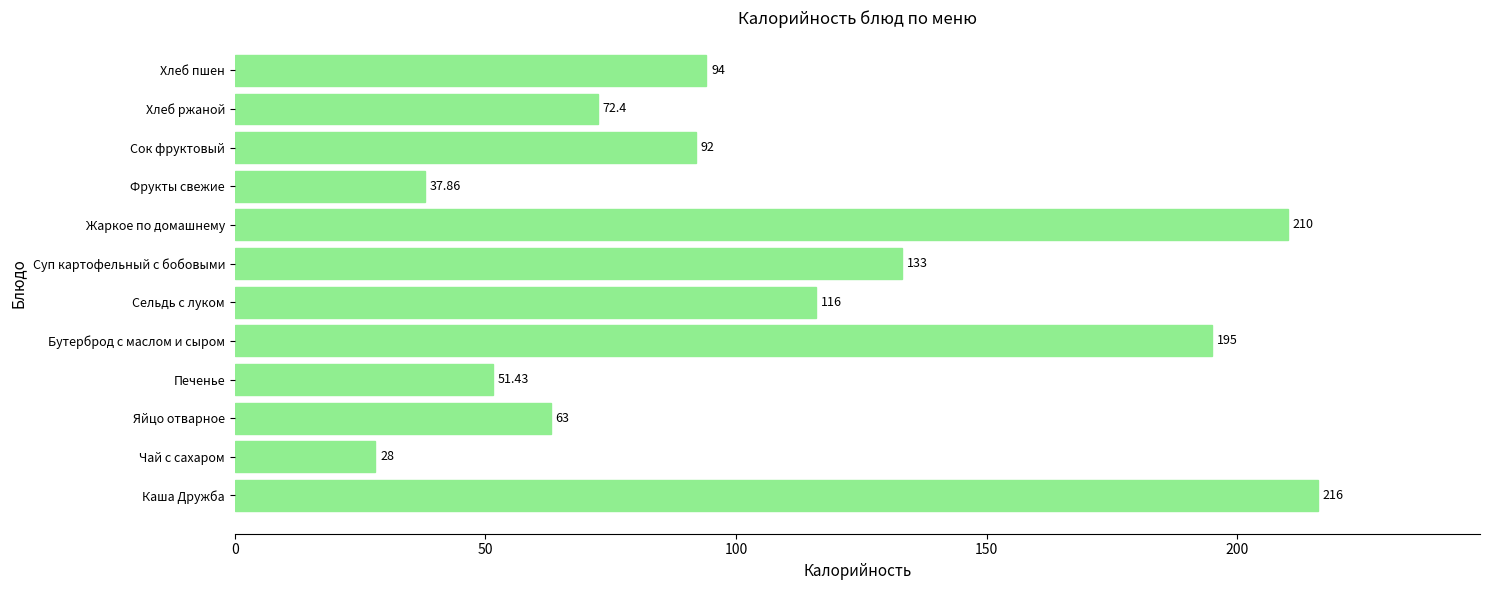

At which label is the value closest to 122?

Сельдь с луком